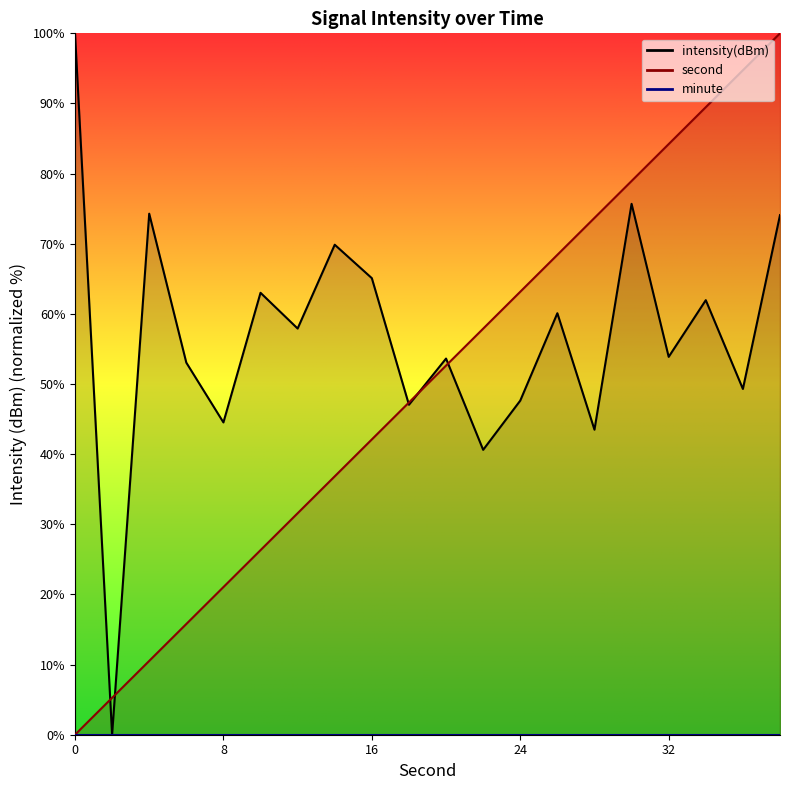

True or false: intensity(dBm) has more than 2 interior local peaks.

True